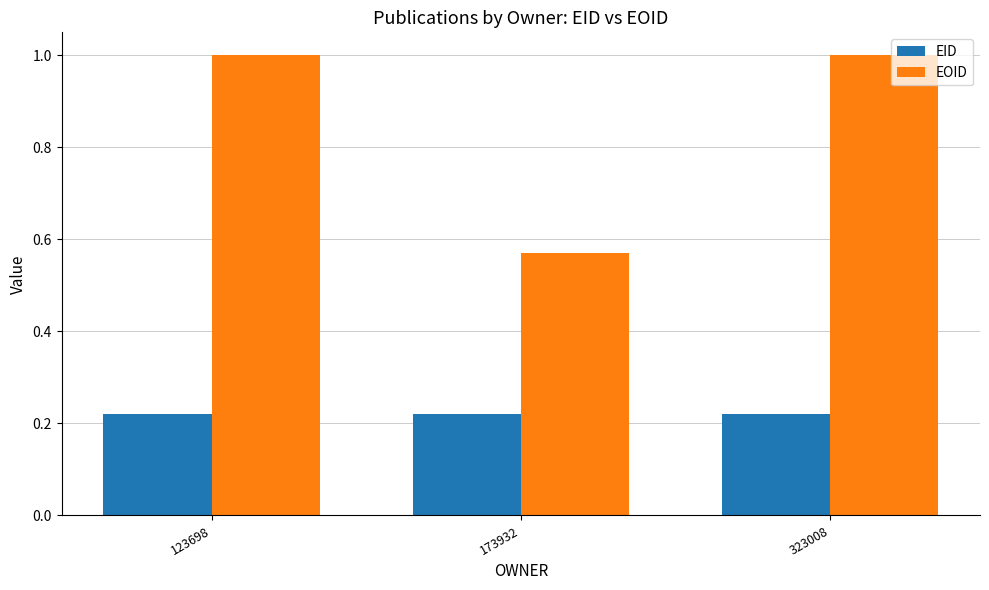

Which series has the largest total across all categories?

EOID